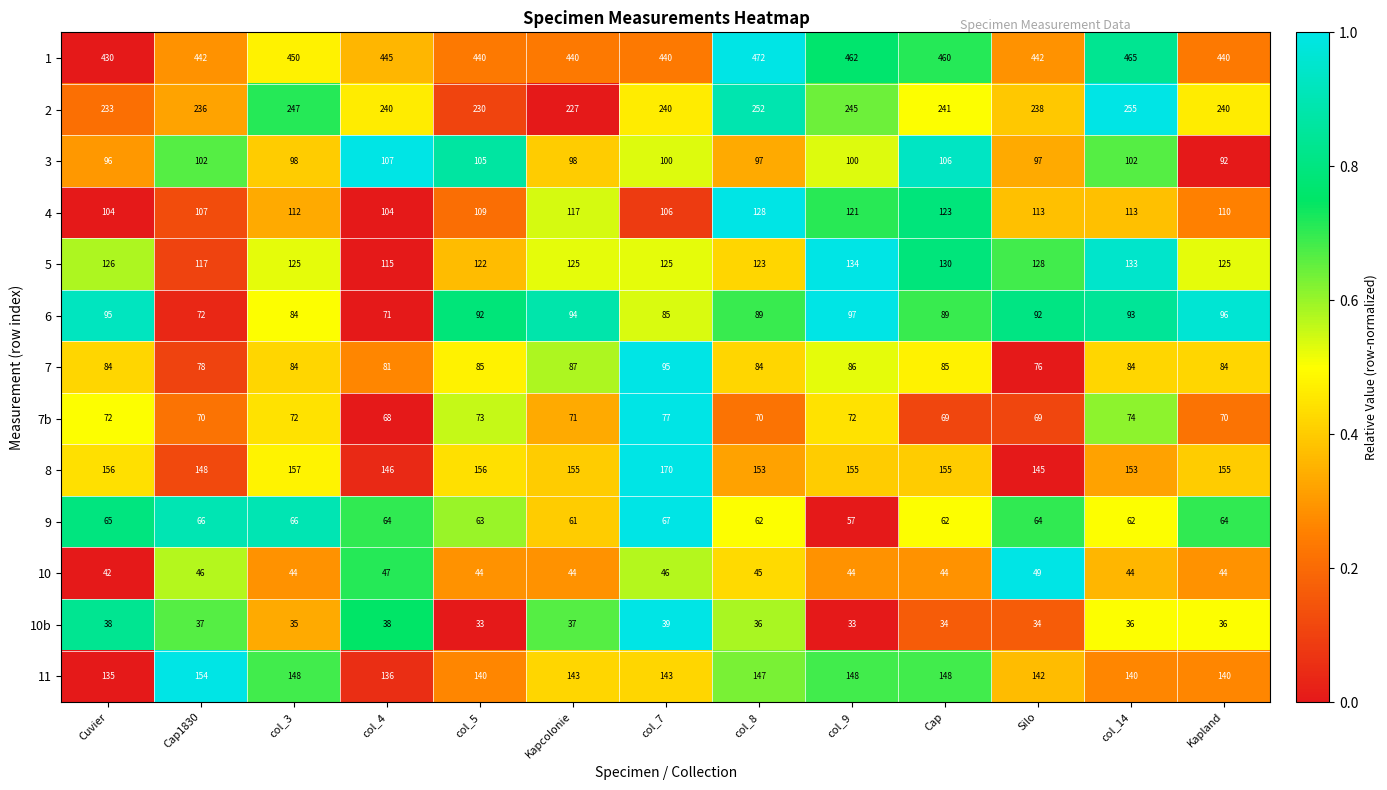

Which series has the largest total across all categories?

1